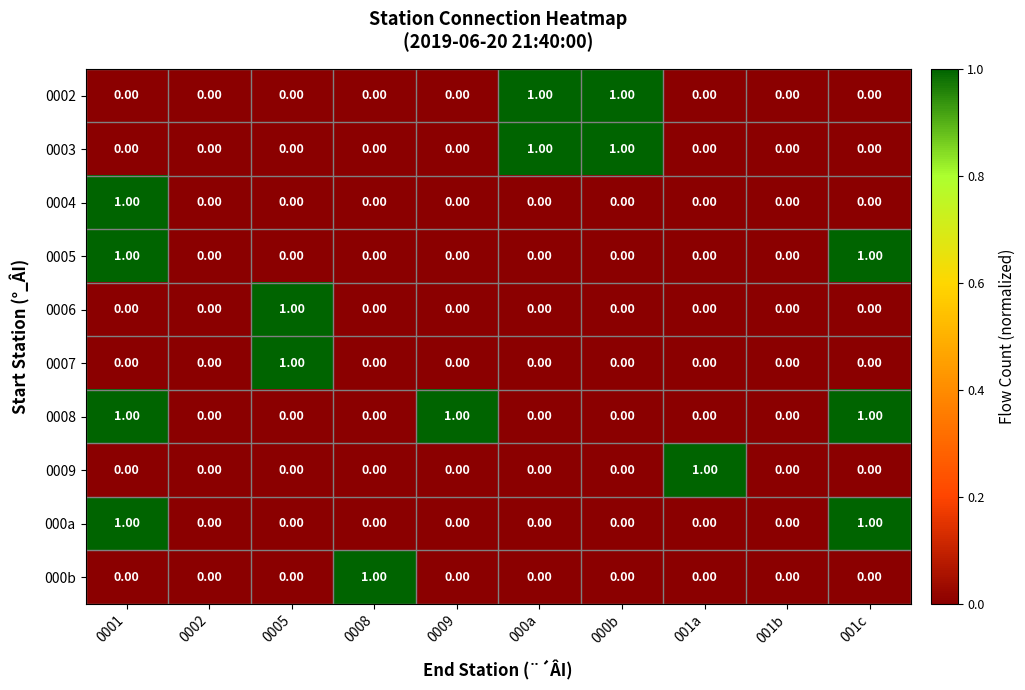

Which series has the largest total across all categories?

0008